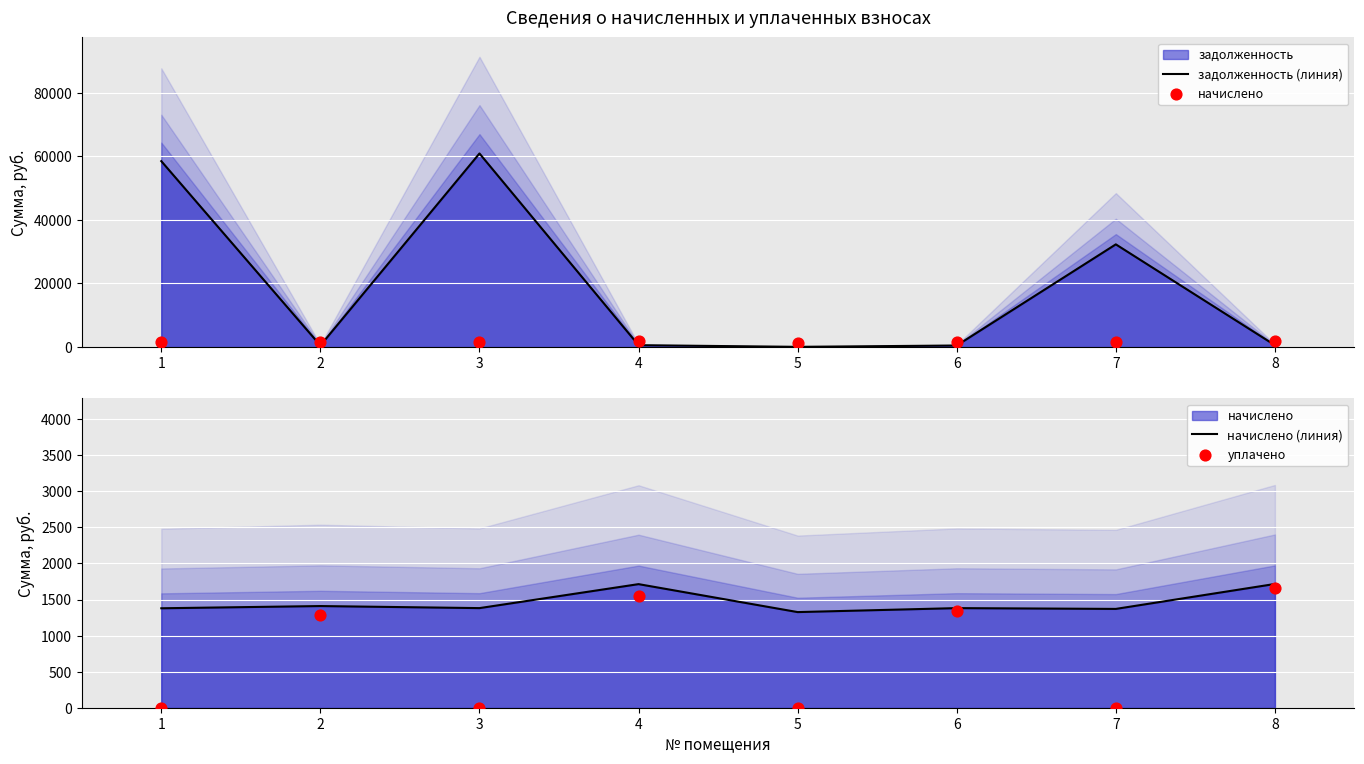

Which series has the largest total across all categories?

задолженность (линия)